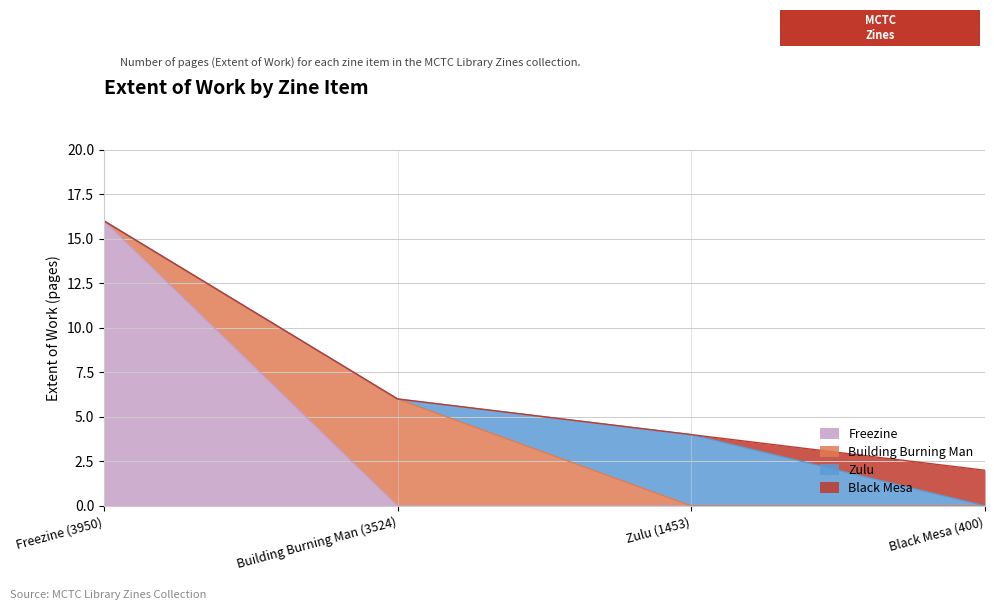

True or false: Freezine has a value of 0 at Building Burning Man (3524).

True